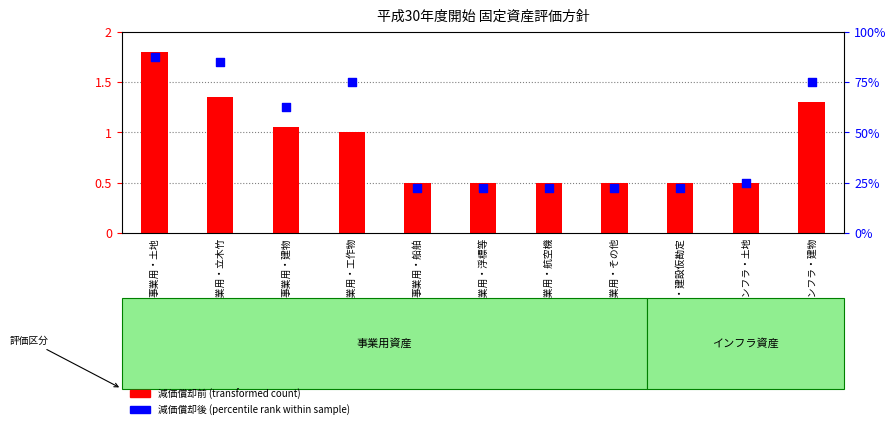

Which series has the widest spread of Y values?

減価償却前(transformed count)